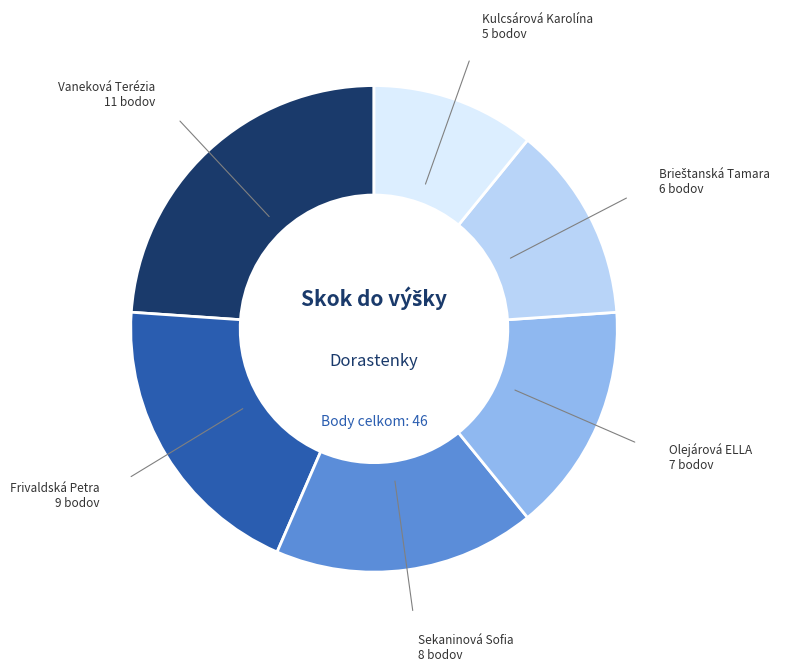

How many segments does this pie chart have?

6